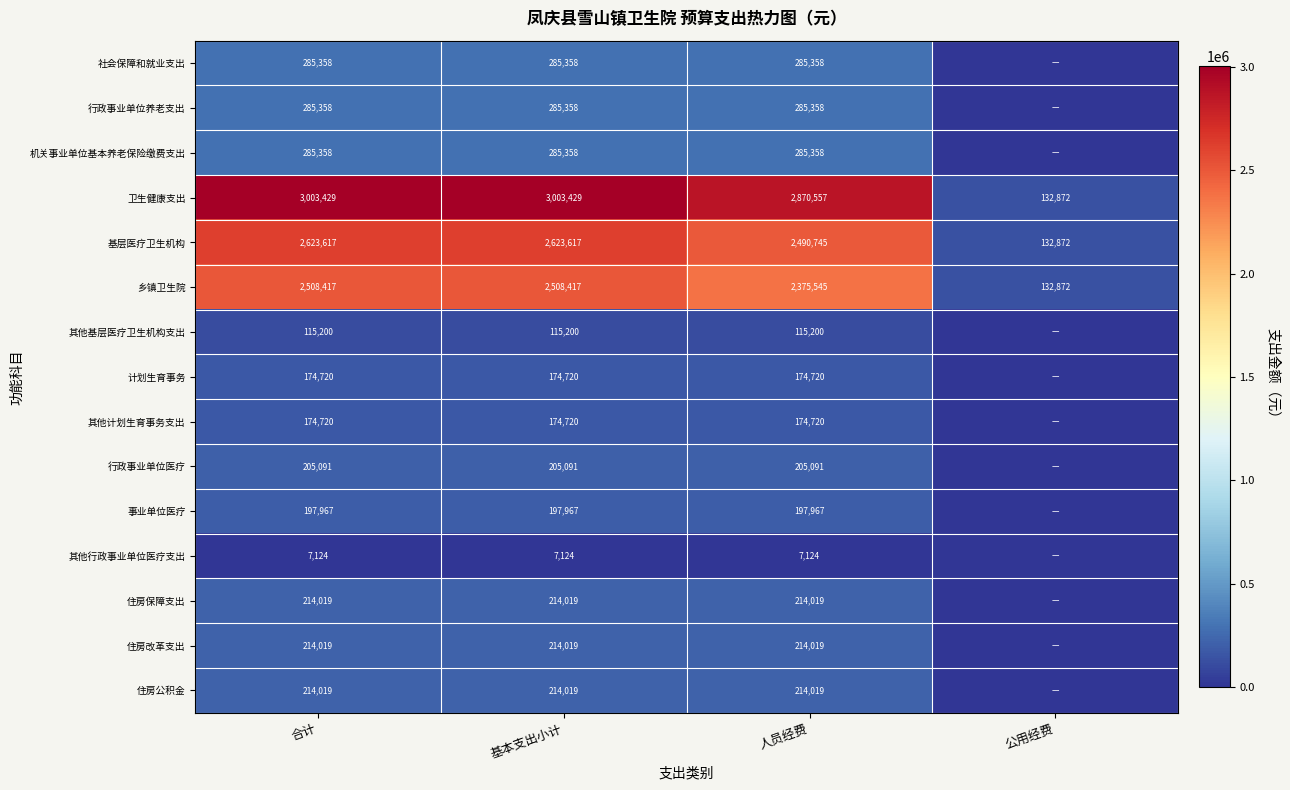

What is the difference between the highest and lowest values at 基本支出小计?

2996305